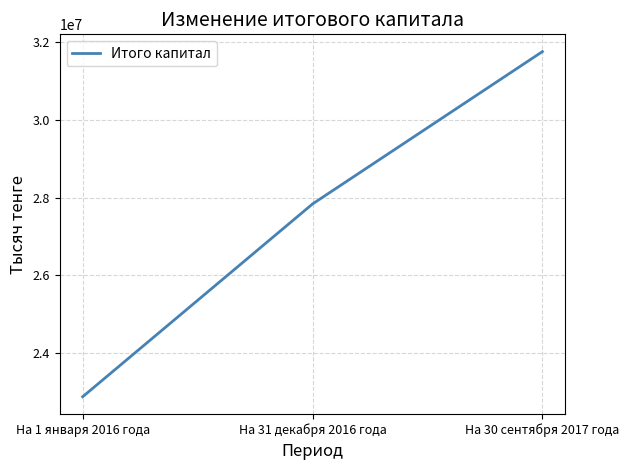

What is the smallest value displayed?

22870866